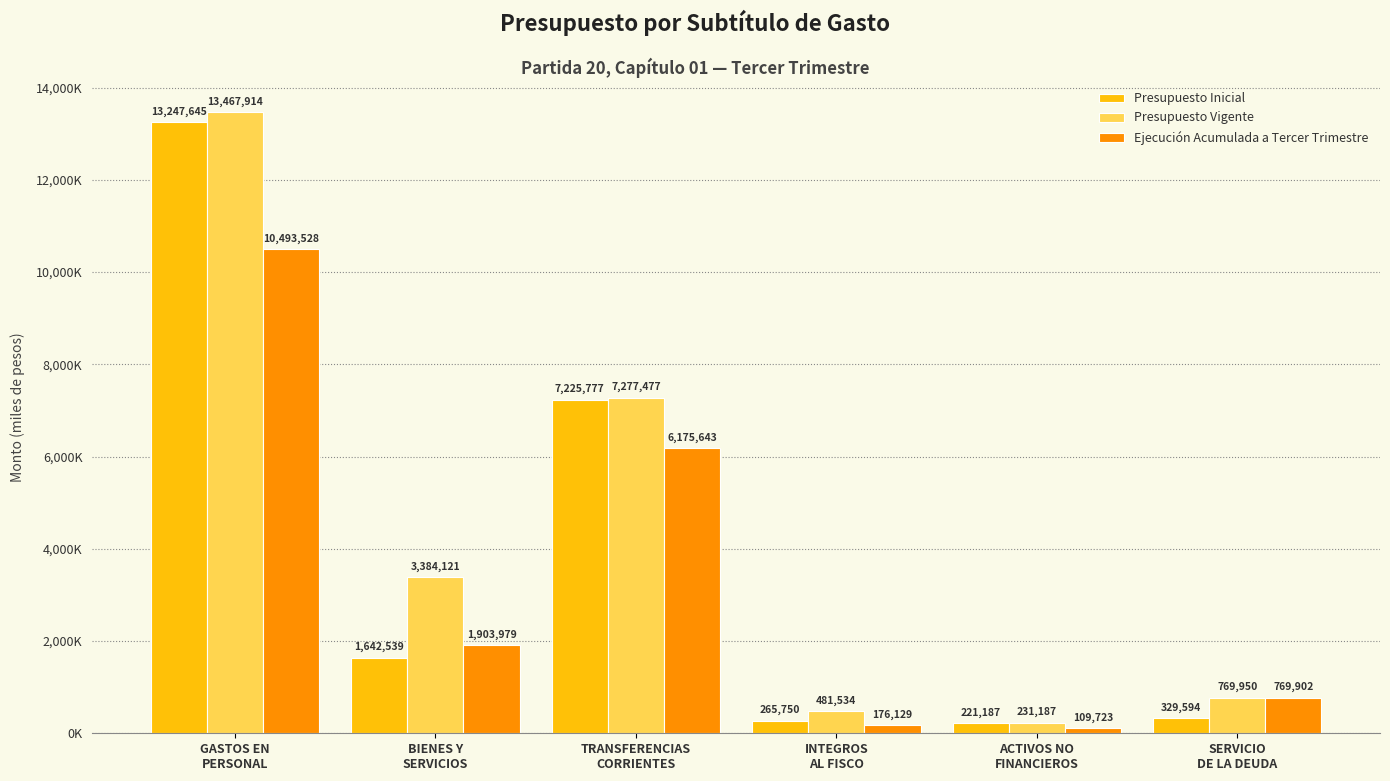

Rank the categories by Presupuesto Inicial value from lowest to highest.

ACTIVOS NO
FINANCIEROS, INTEGROS
AL FISCO, SERVICIO
DE LA DEUDA, BIENES Y
SERVICIOS, TRANSFERENCIAS
CORRIENTES, GASTOS EN
PERSONAL